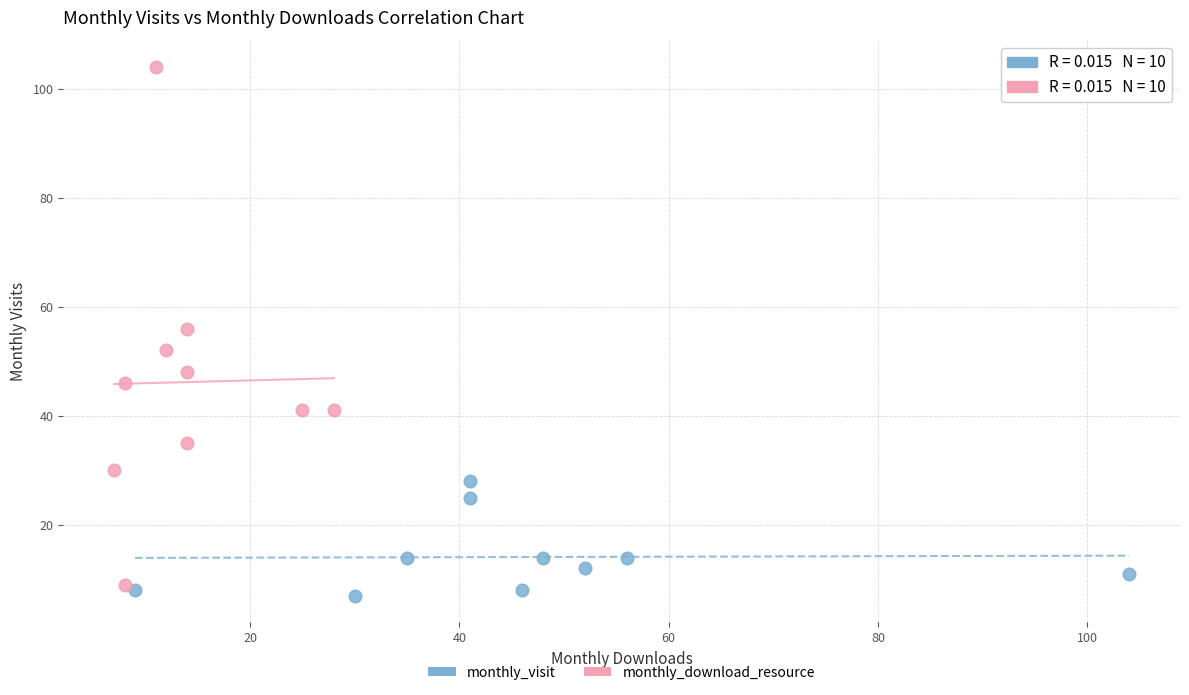

What are all the series names shown in the legend?

monthly_visit, monthly_download_resource